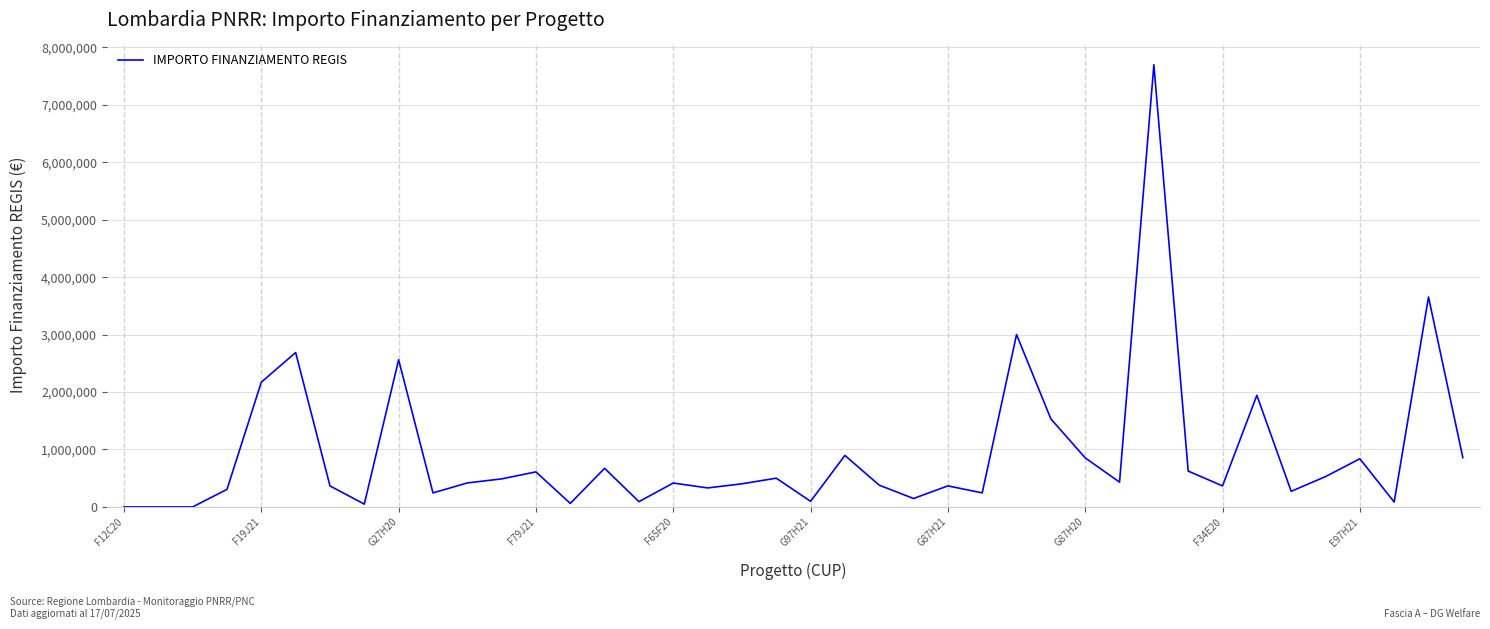

What is the difference between the maximum and minimum values?

7698378.0